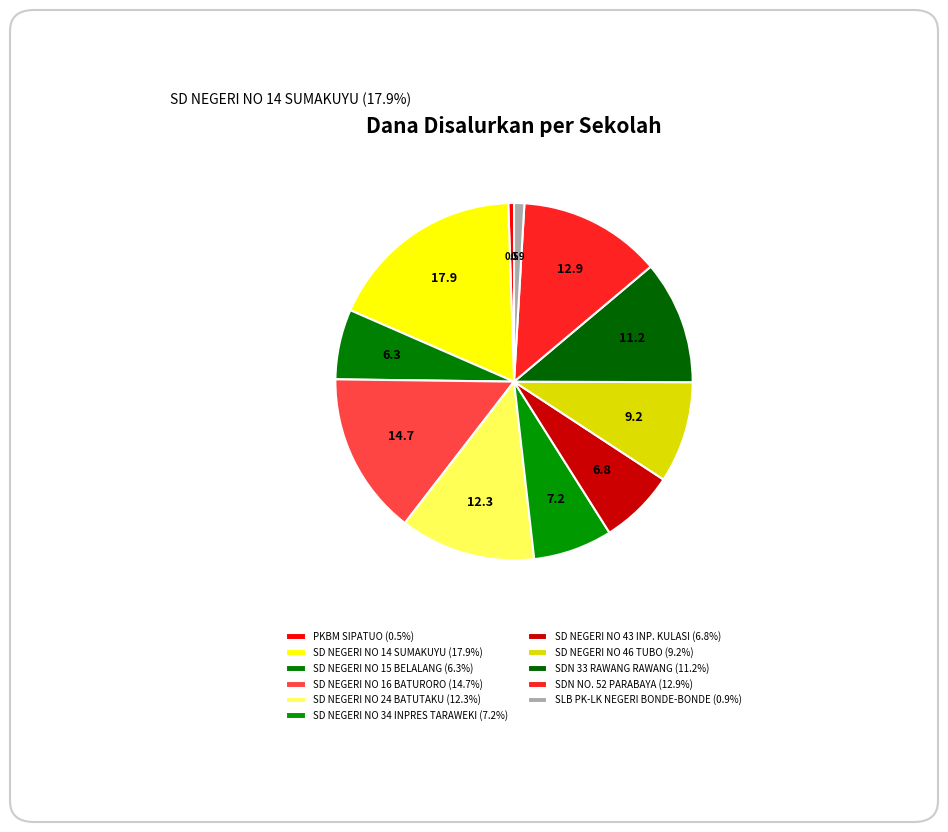

How many segments does this pie chart have?

11